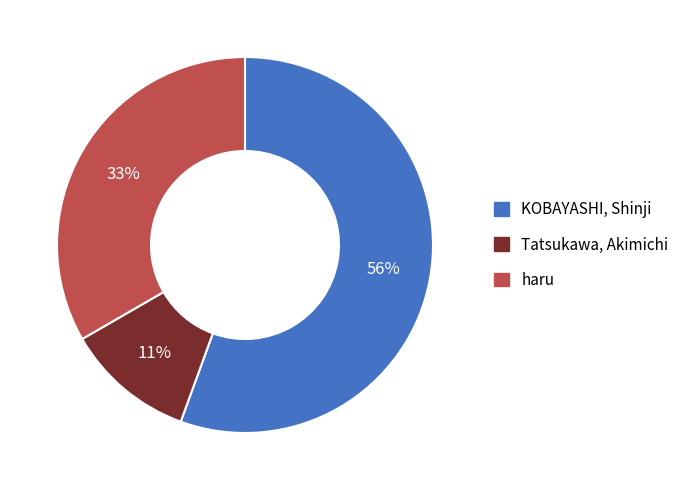

Which slice is the largest?

KOBAYASHI, Shinji